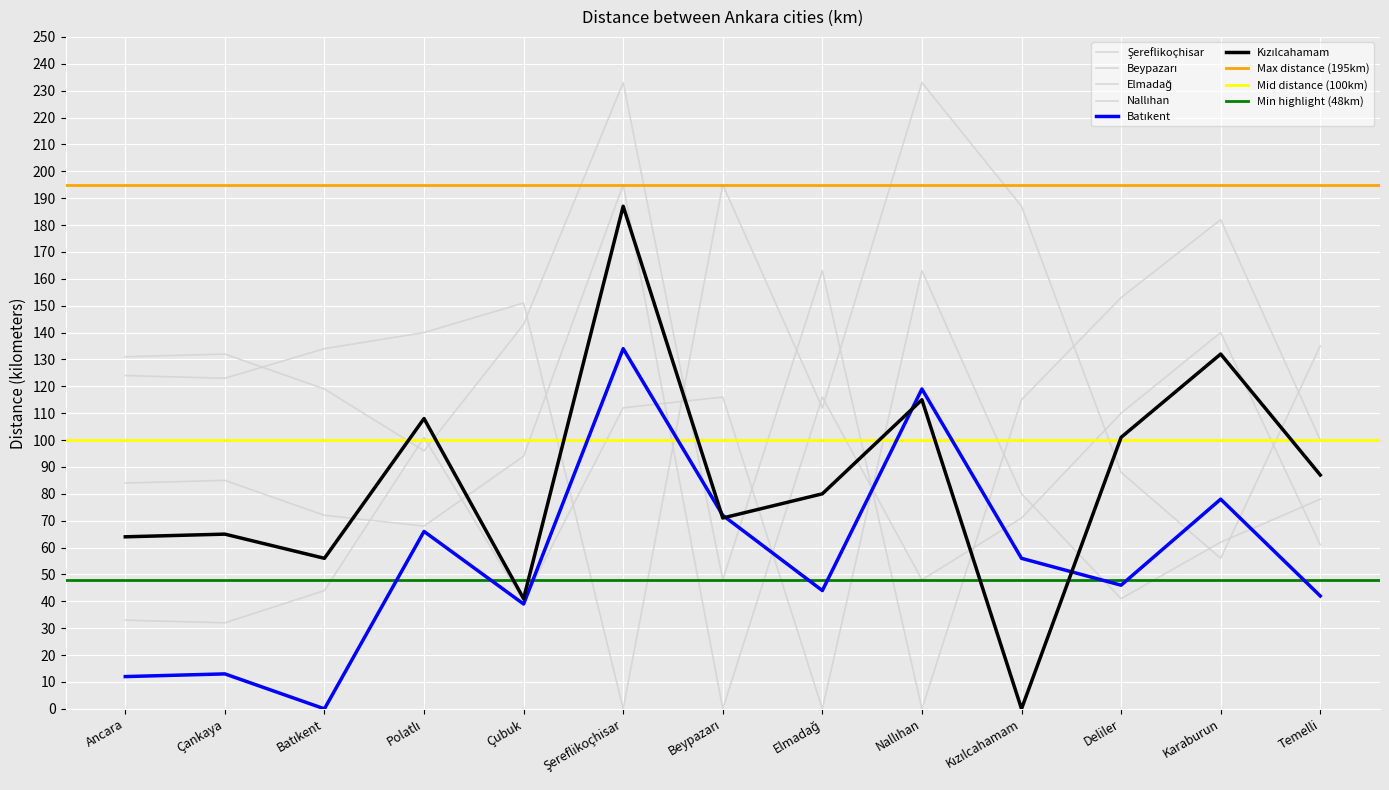

In Elmadağ, how many points are higher than both neighbors (excluding endpoints)?

3